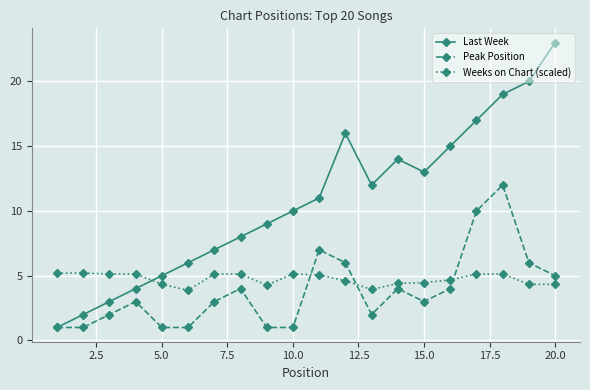

True or false: Weeks on Chart (scaled) and Peak Position cross at least once.

True